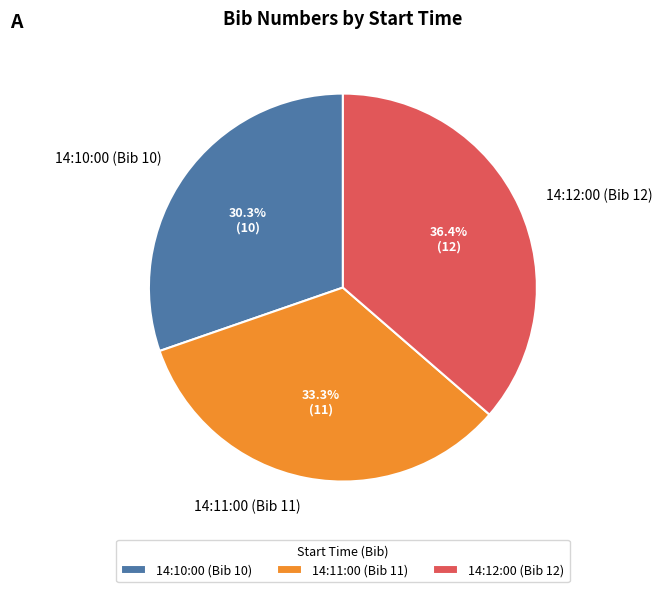

What is the smallest slice in the pie chart?

14:10:00 (Bib 10)